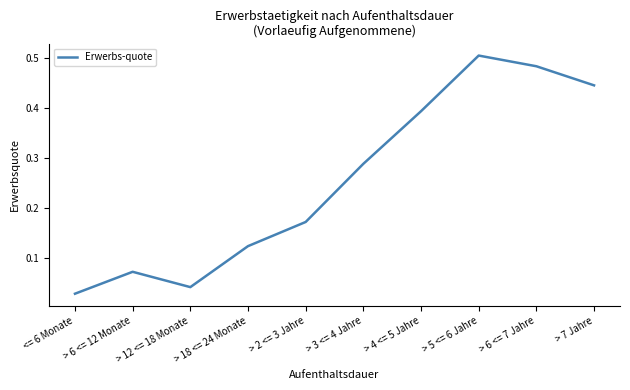

The value at > 2 <= 3 Jahre is 0.3. True or false?

False